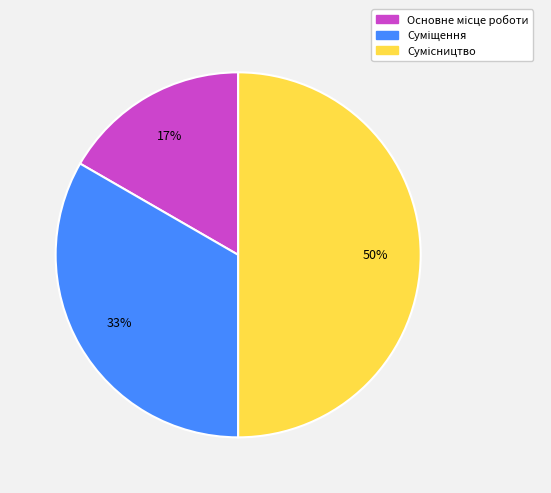

To the nearest percent, what is the average slice percentage?

33%